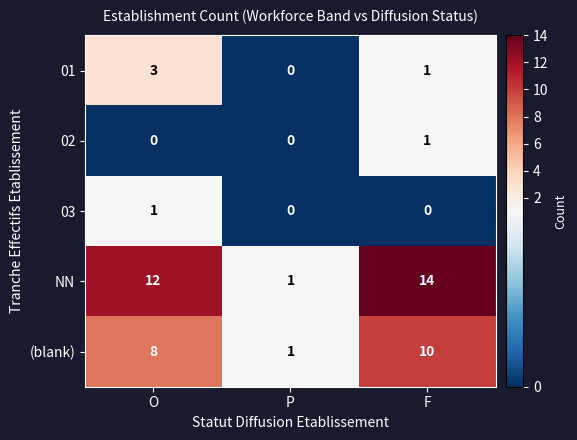

Which series has the largest total across all categories?

NN